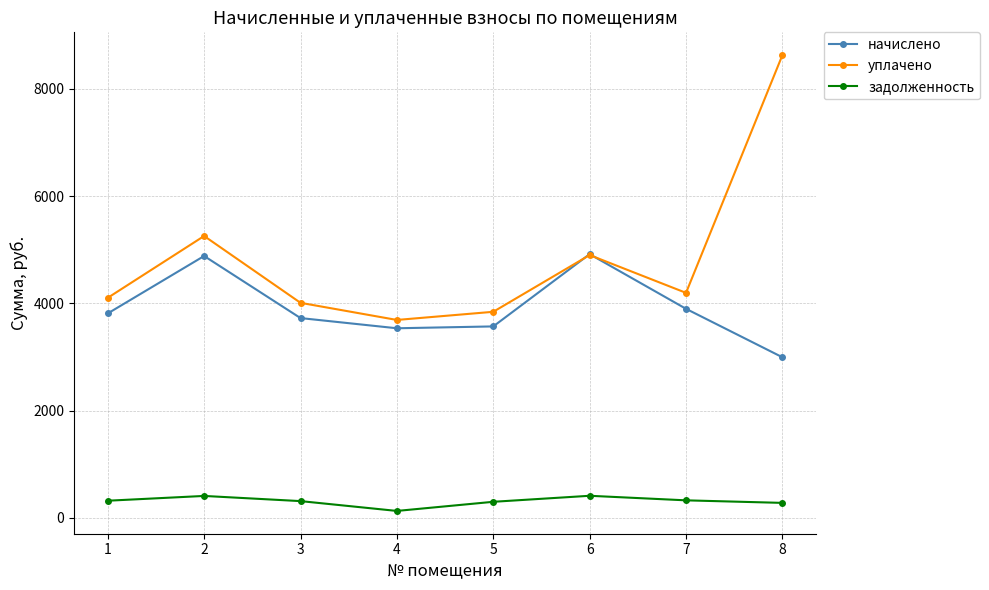

How many lines are shown in the chart?

3